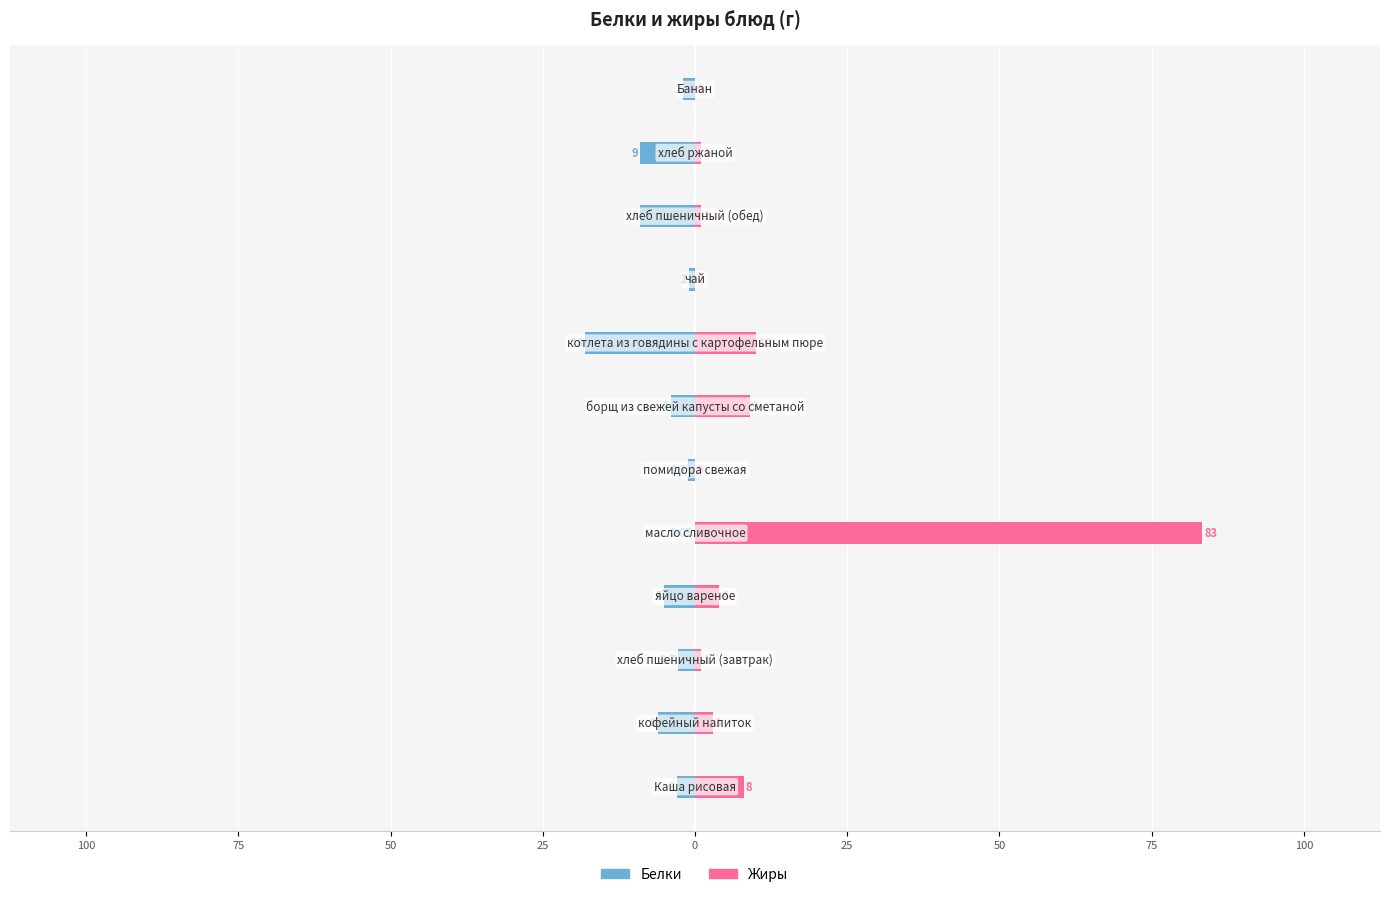

At how many categories does at least one series exceed -2?

12